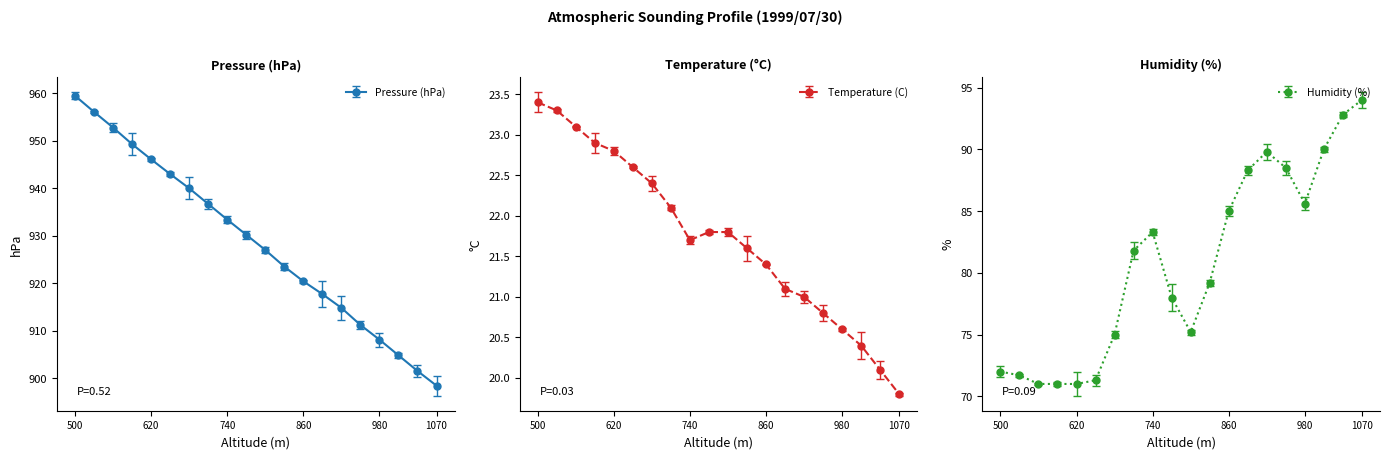

Which label corresponds to the largest value in the chart?

500